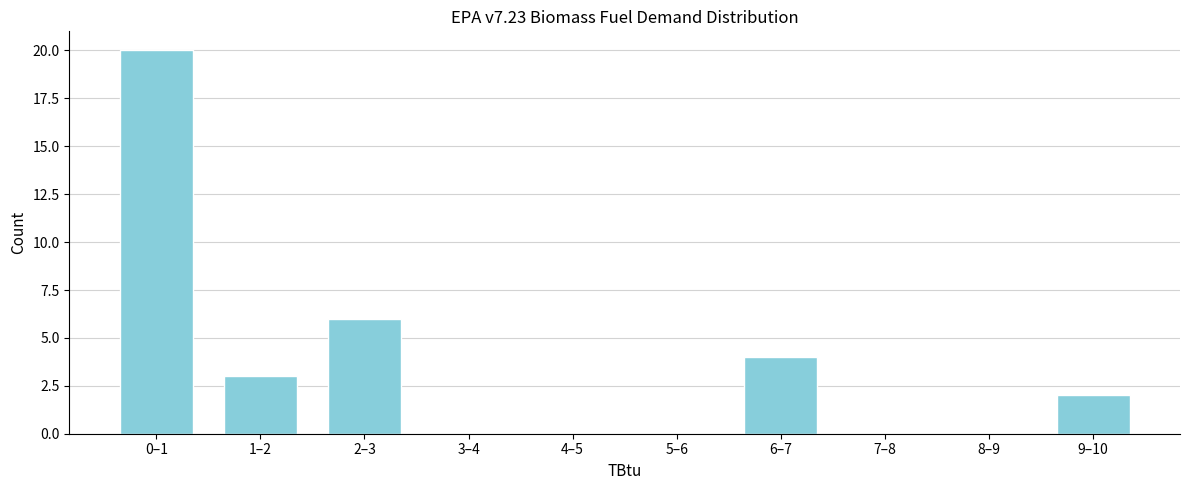

Reading right to left, what are all the values shown in this chart?

9–10=2	8–9=0	7–8=0	6–7=4	5–6=0	4–5=0	3–4=0	2–3=6	1–2=3	0–1=20